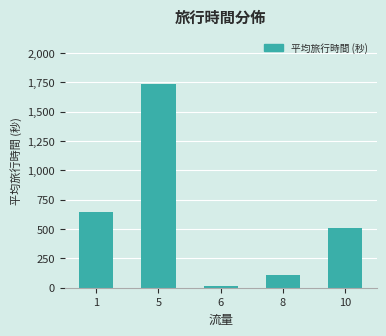

List the labels in order of value, largest first.

5, 1, 10, 8, 6